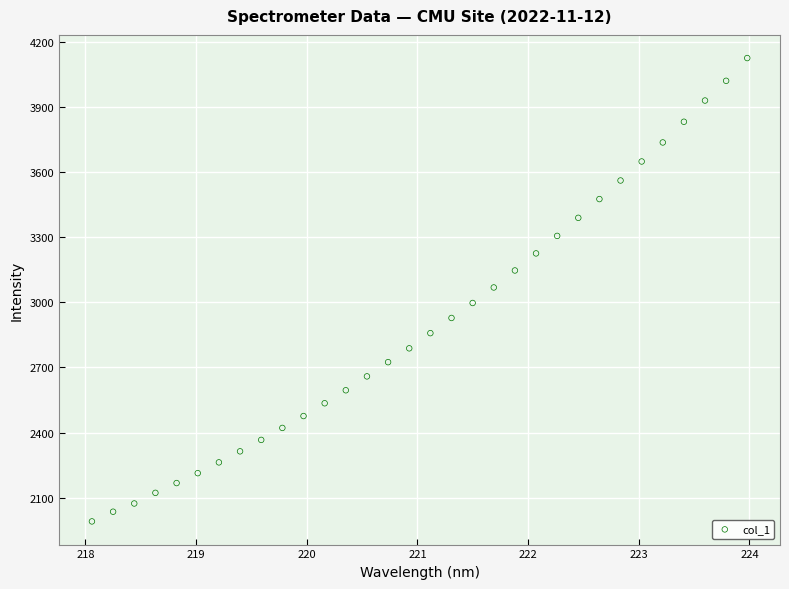

What is the range of Y values (max minus min)?

2135.6